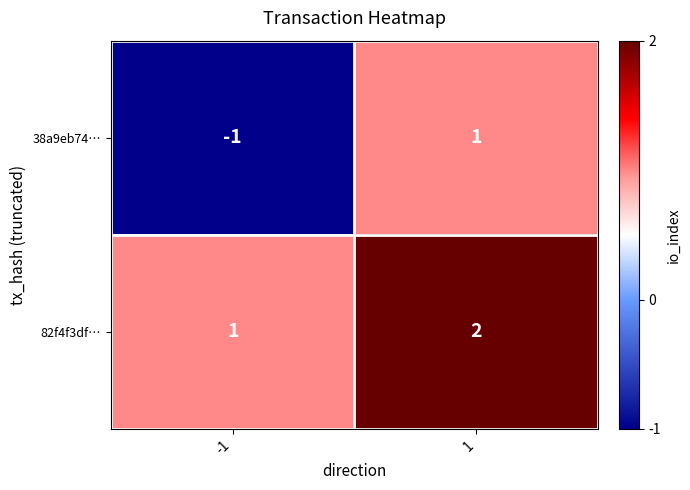

List the series in order of their overall mean, lowest first.

38a9eb74…, 82f4f3df…